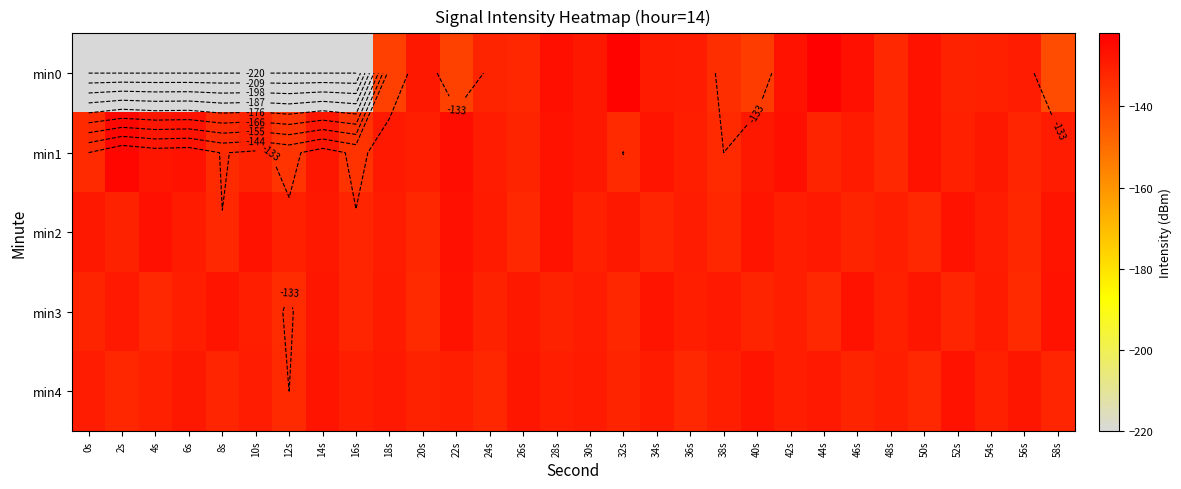

What is the total value across all series at 22s?

-648.3